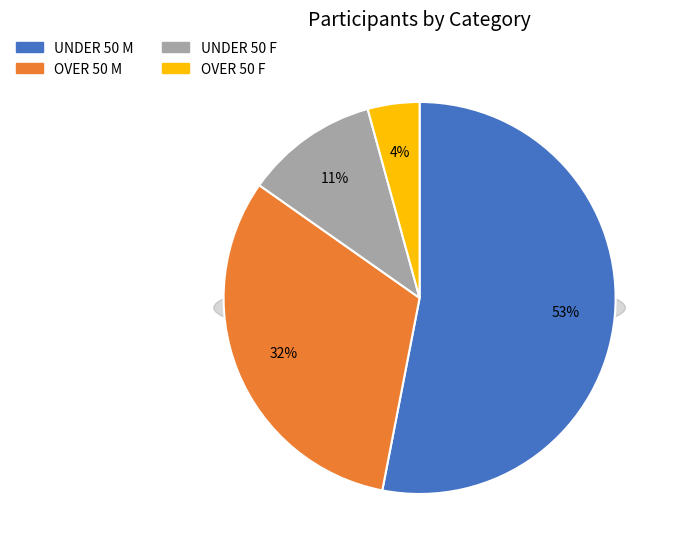

Is UNDER 50 F the majority of the pie?

No